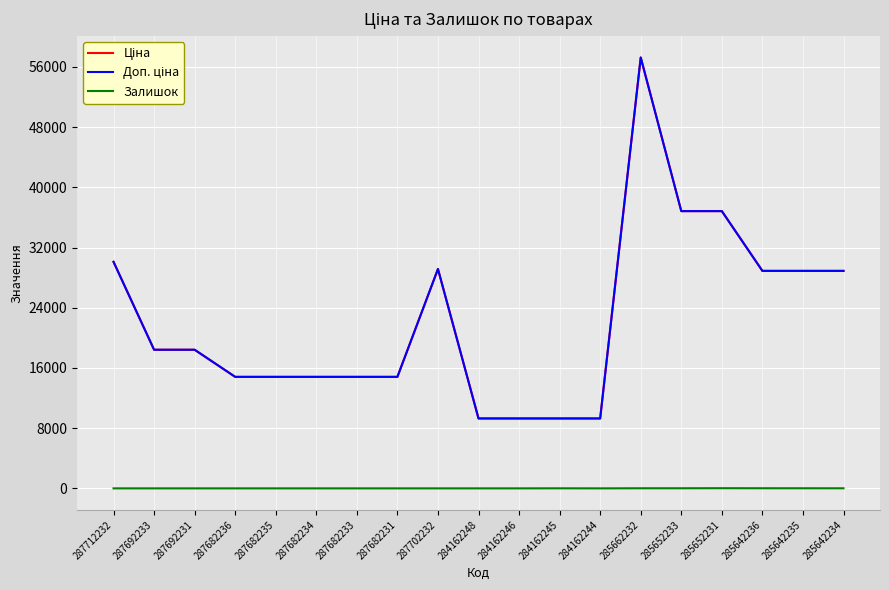

Rank the series at 285652231 from highest to lowest value.

Ціна, Доп. ціна, Залишок